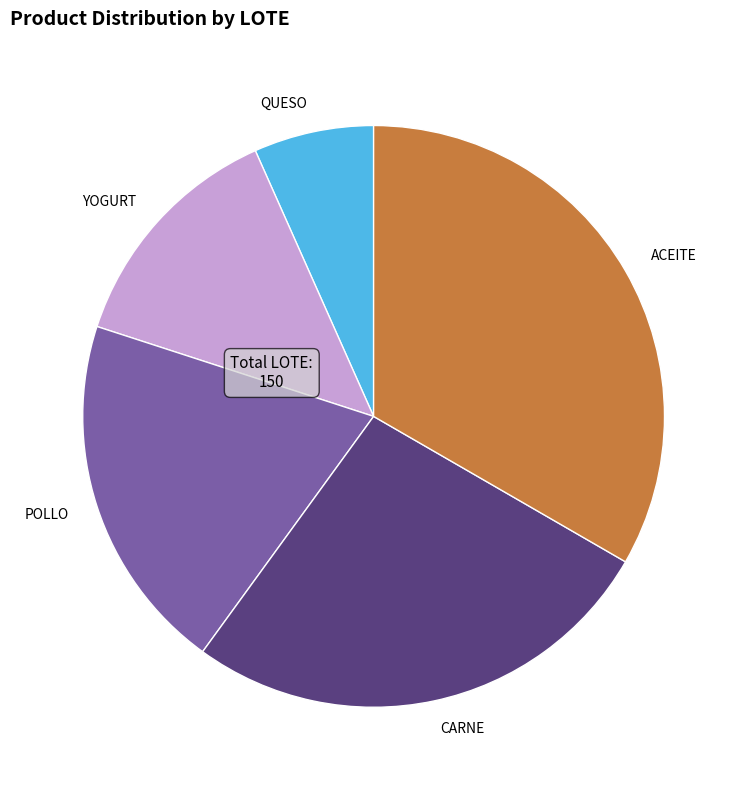

Is the sum of POLLO and ACEITE greater than half?

Yes